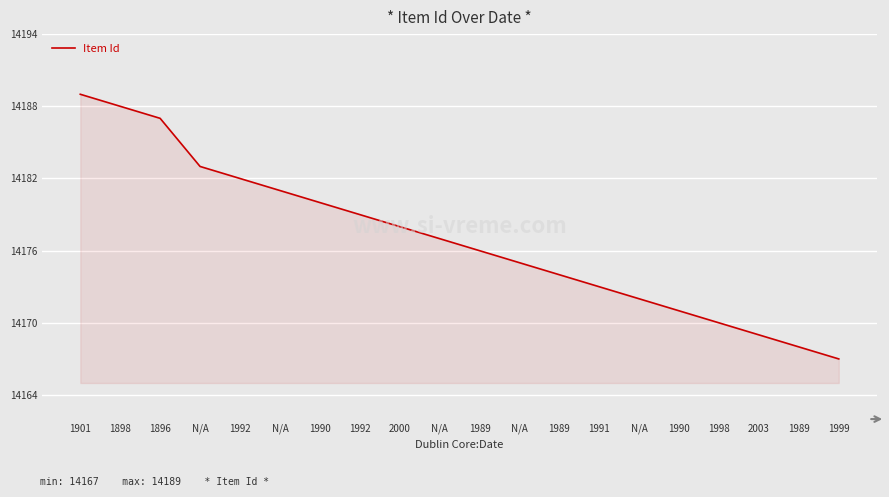

How many lines are shown in the chart?

1